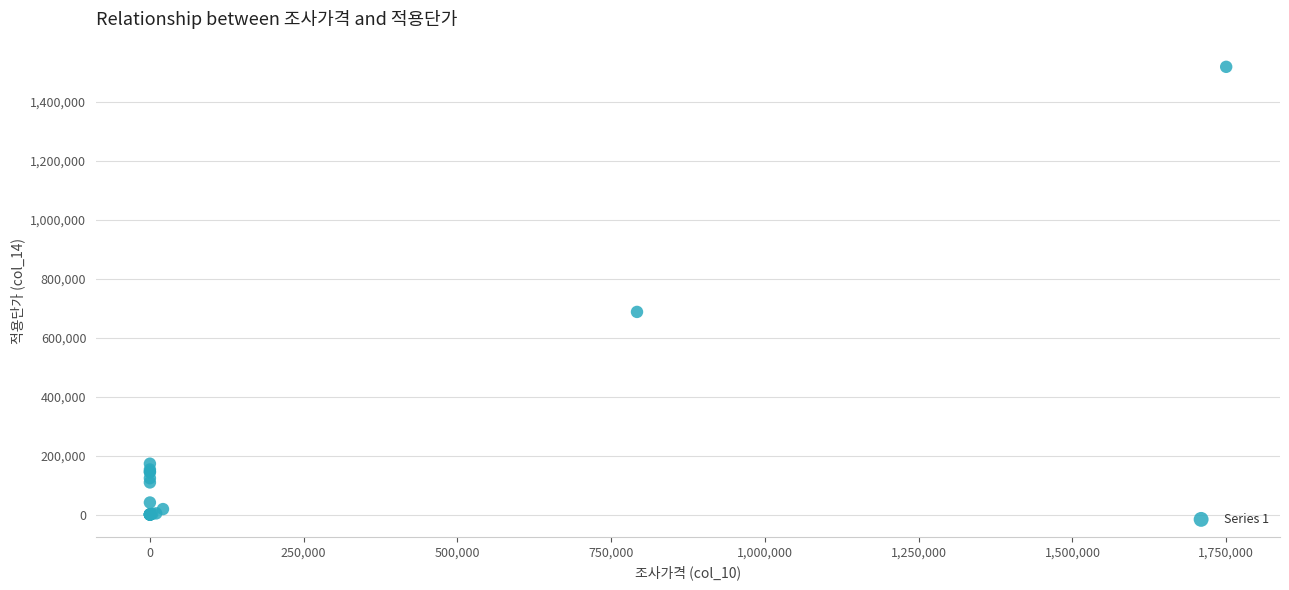

What Y value in the scatter plot is closest to 759089?

687083.8